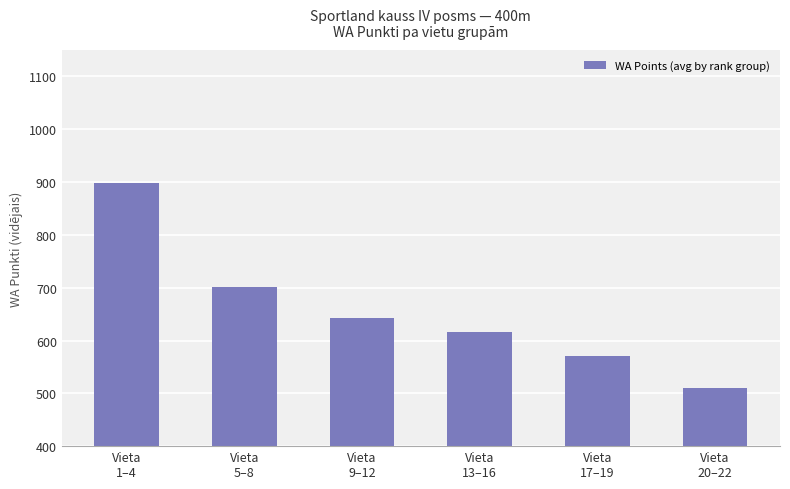

What is the difference between the second highest and second lowest values?

131